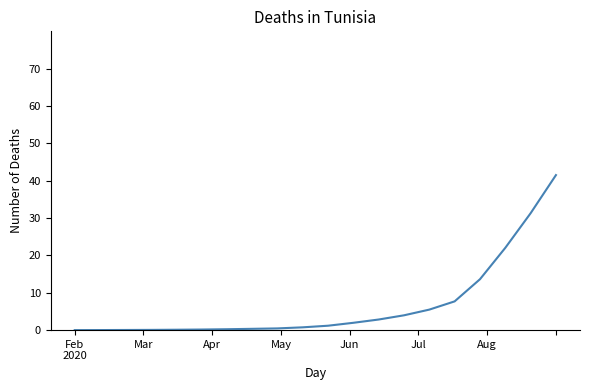

Is this an area chart (filled region under the line)?

No